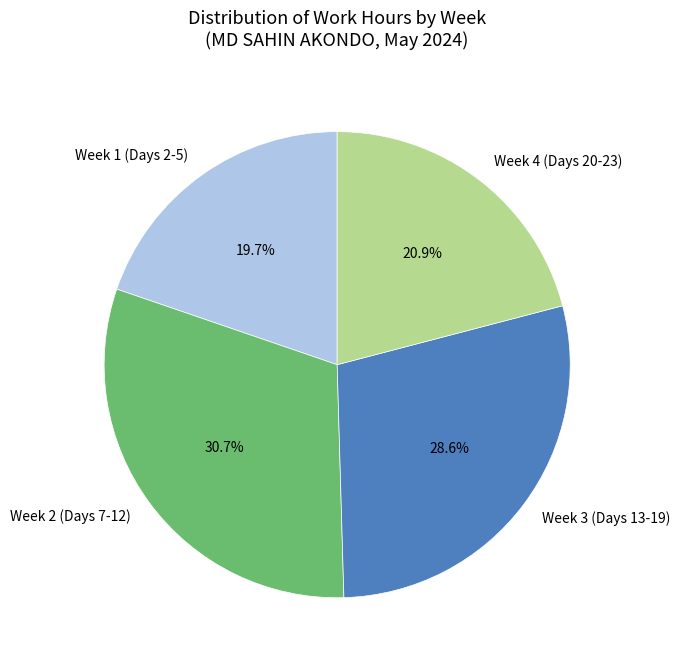

Does Week 3 (Days 13-19) represent more than half of the total?

No